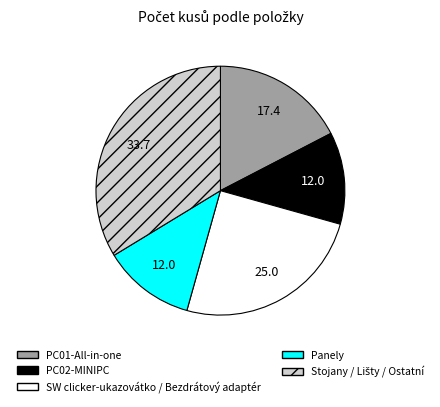

Is there any slice that represents more than half of the pie?

No